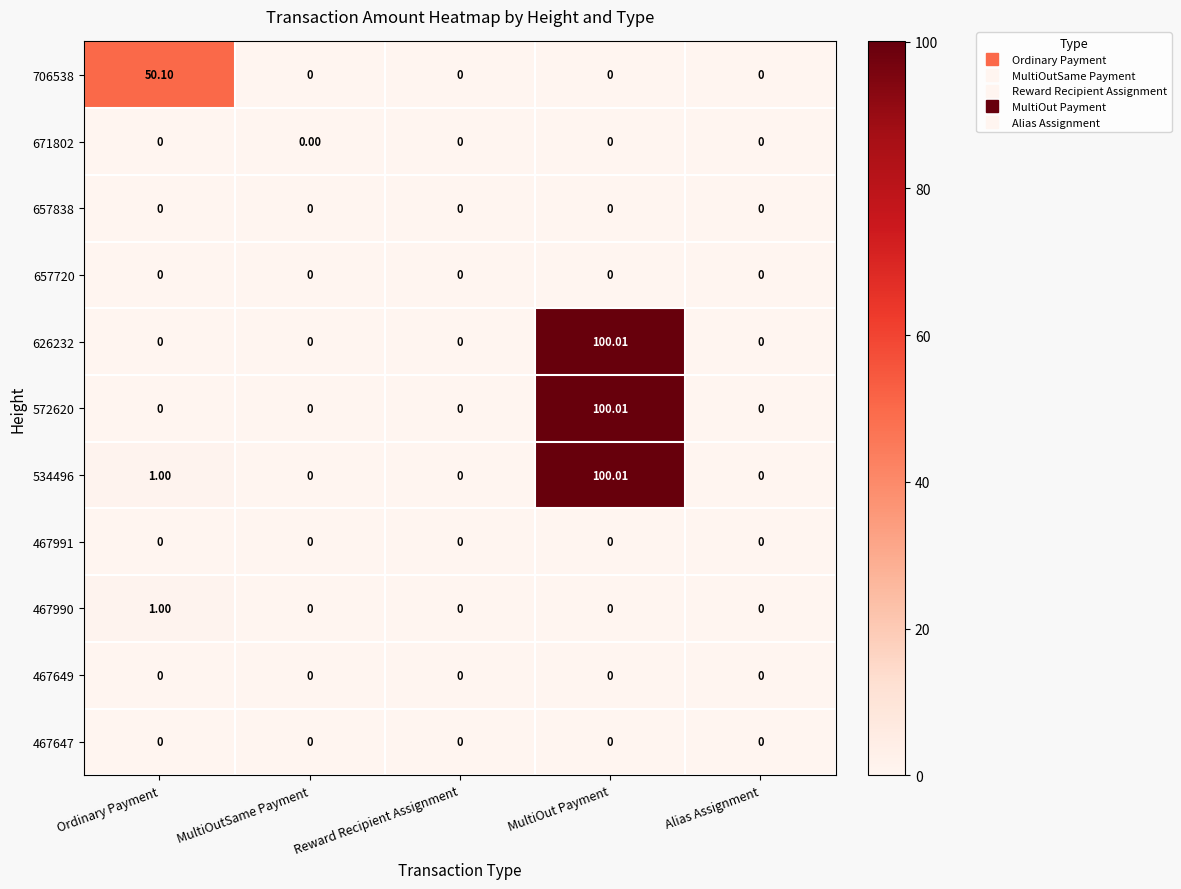

What is the difference between the highest and lowest values at Ordinary Payment?

50.1